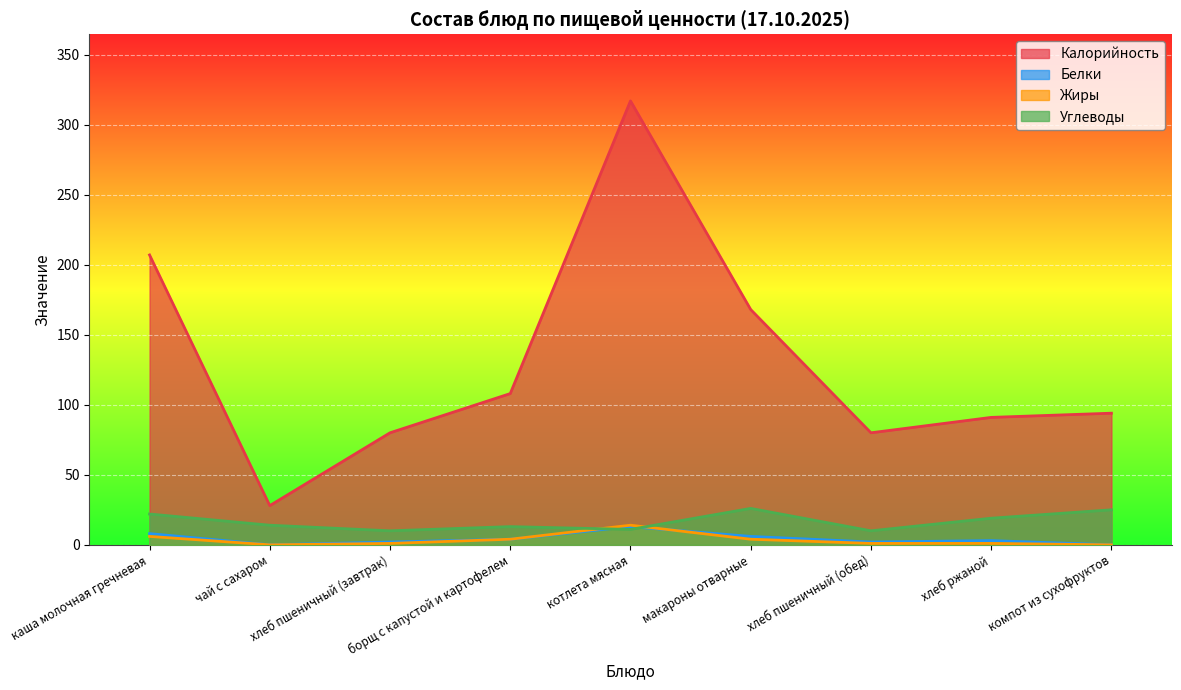

True or false: Калорийность has a value of 28 at чай с сахаром.

True